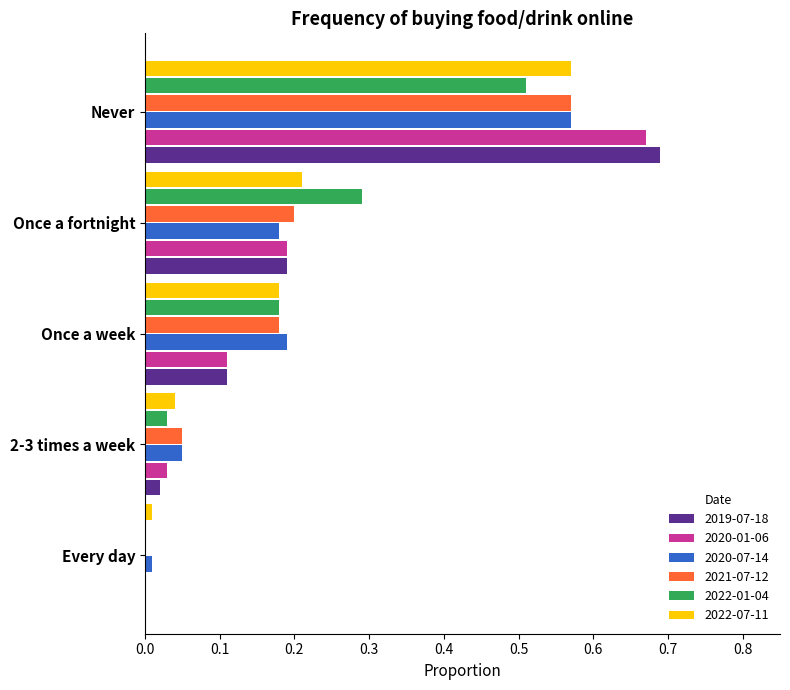

True or false: 2021-07-12 has a value of 0.2 at Once a fortnight.

True